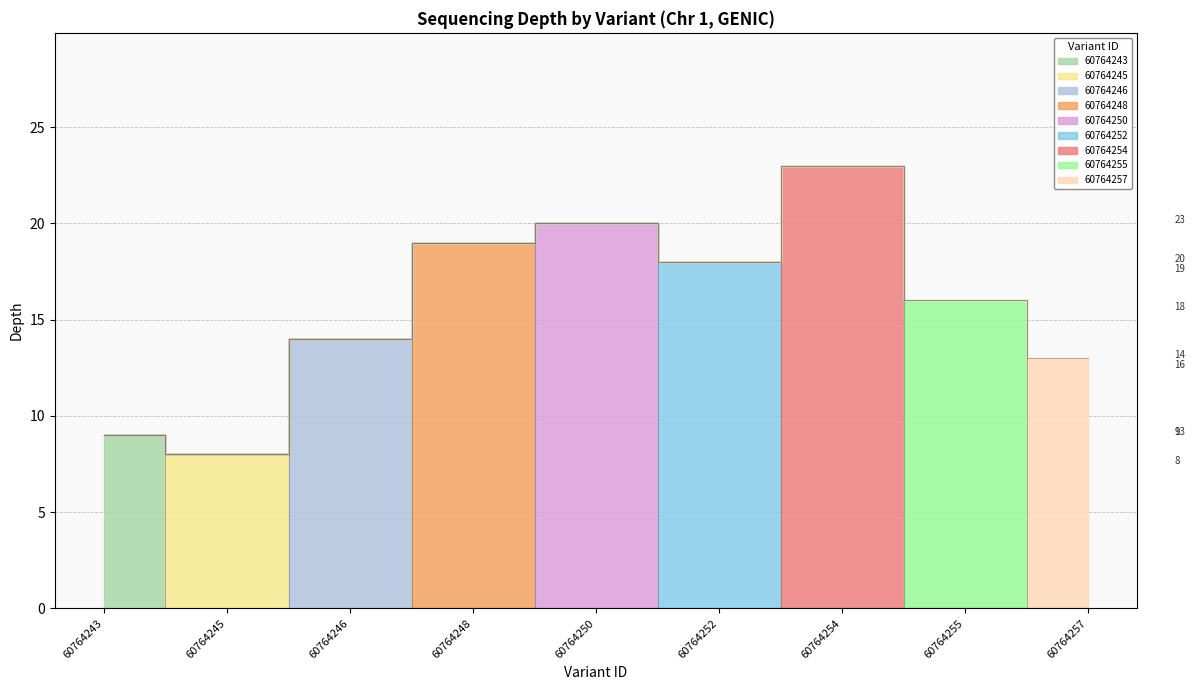

The value at 60764243 is 9. True or false?

True